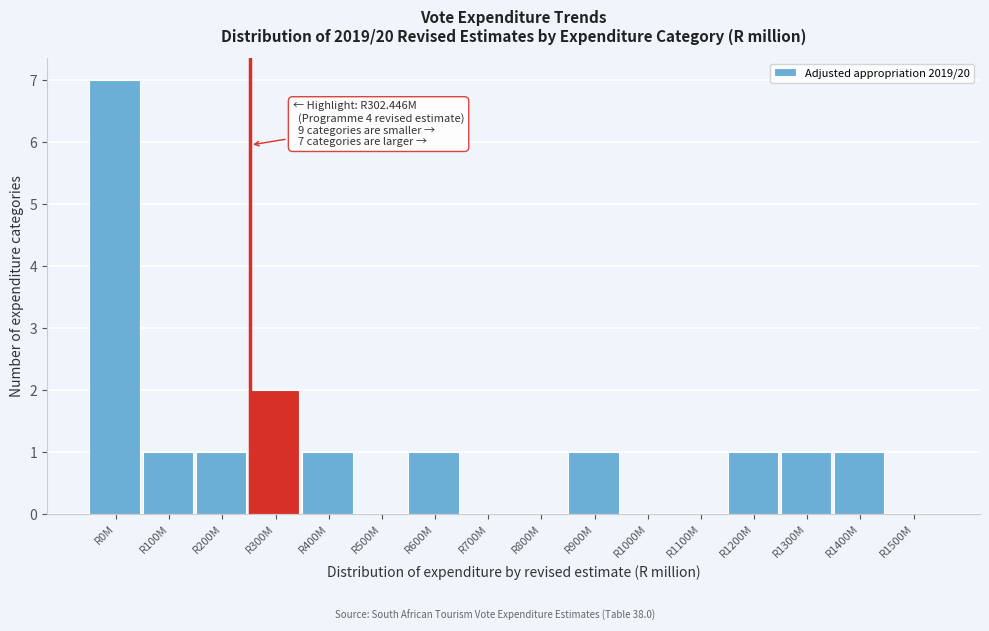

Reading right to left, extract all data points from this chart.

R1500M=0	R1400M=1	R1300M=1	R1200M=1	R1100M=0	R1000M=0	R900M=1	R800M=0	R700M=0	R600M=1	R500M=0	R400M=1	R300M=2	R200M=1	R100M=1	R0M=7